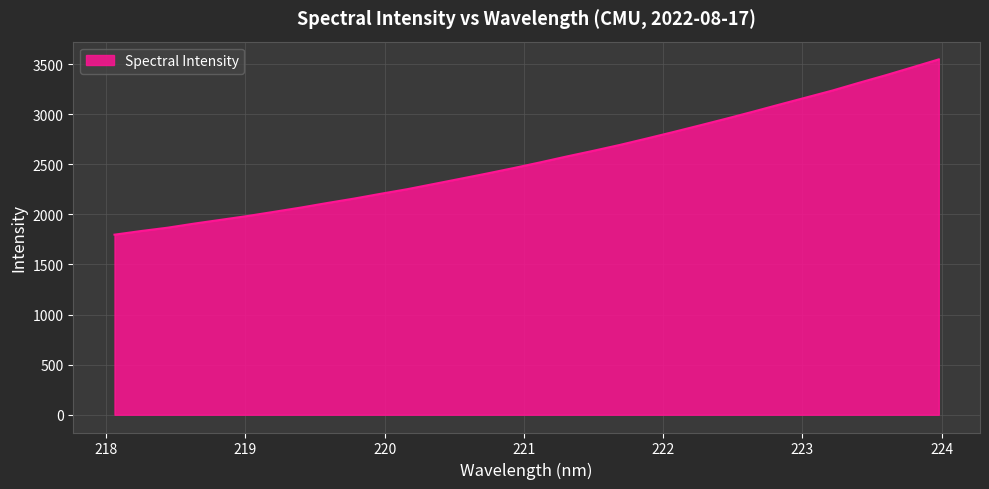

What is the difference between the maximum and minimum values?

1749.7